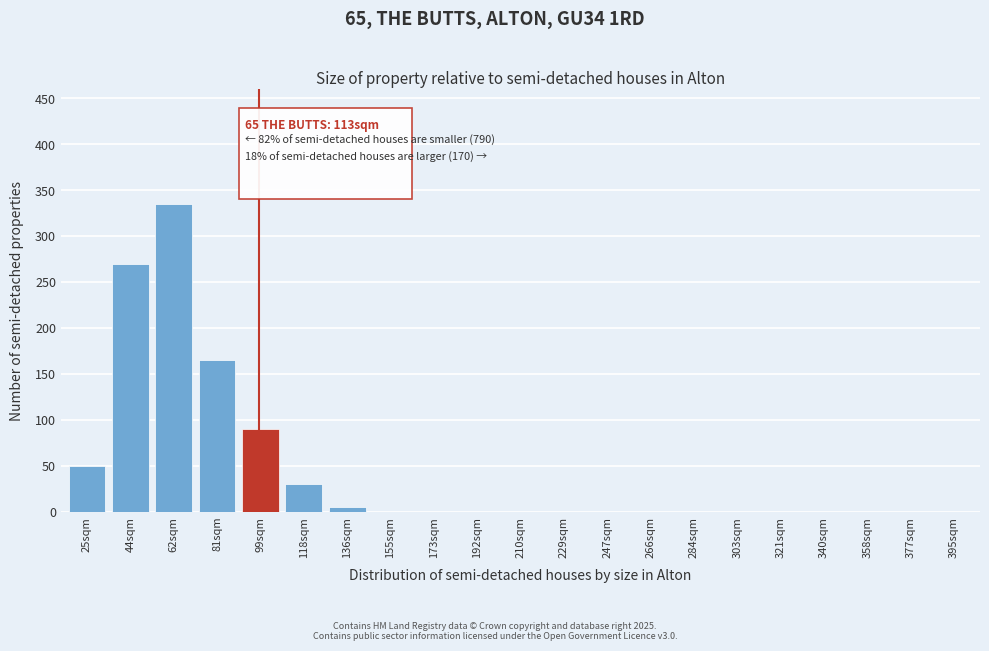

Reading left to right, list all the values displayed in this chart.

25sqm=50	44sqm=270	62sqm=335	81sqm=165	99sqm=90	118sqm=30	136sqm=5	155sqm=0	173sqm=0	192sqm=0	210sqm=0	229sqm=0	247sqm=0	266sqm=0	284sqm=0	303sqm=0	321sqm=0	340sqm=0	358sqm=0	377sqm=0	395sqm=0